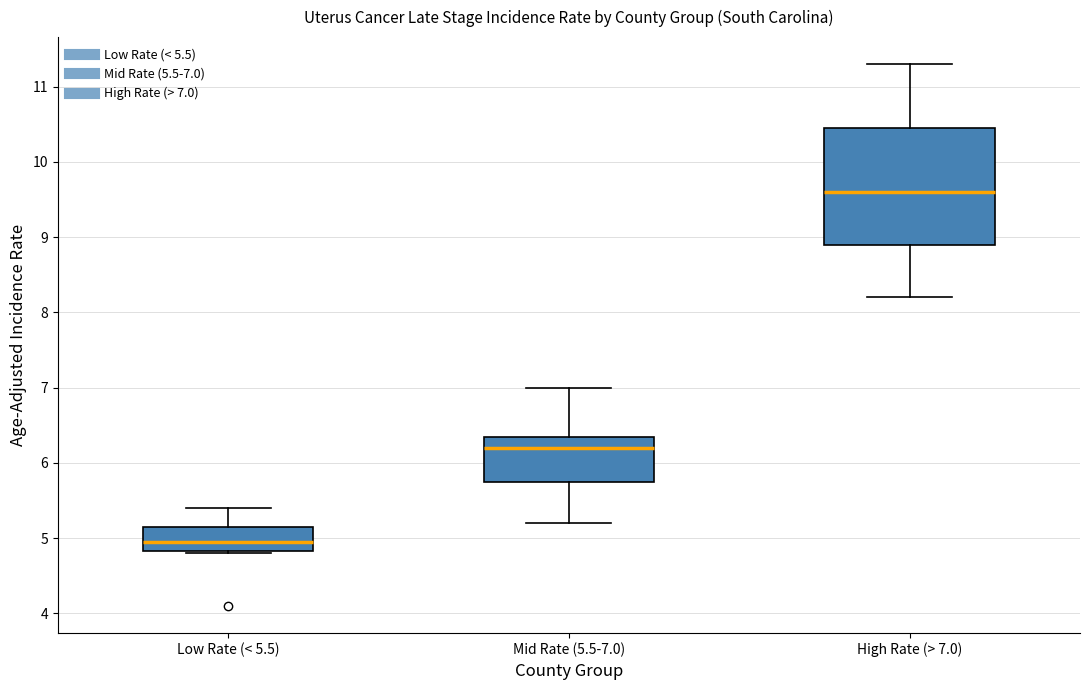

Reading left to right, transcribe this box plot: for each box, give where its median line is, the range the box spans, and where its two whiskers end, as read against the y-axis. The values are not printed on the chart, so give them approximately, as read against the axis.

Low Rate (< 5.5): median 5.0, box 4.8 to 5.2, whiskers 4.8 to 5.4
Mid Rate (5.5-7.0): median 6.2, box 5.8 to 6.4, whiskers 5.2 to 7.0
High Rate (> 7.0): median 9.6, box 8.9 to 10.5, whiskers 8.2 to 11.3